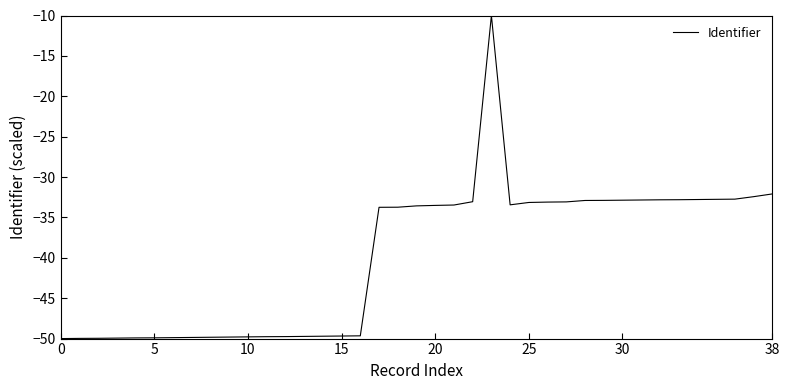

What is the average value?

-39.8